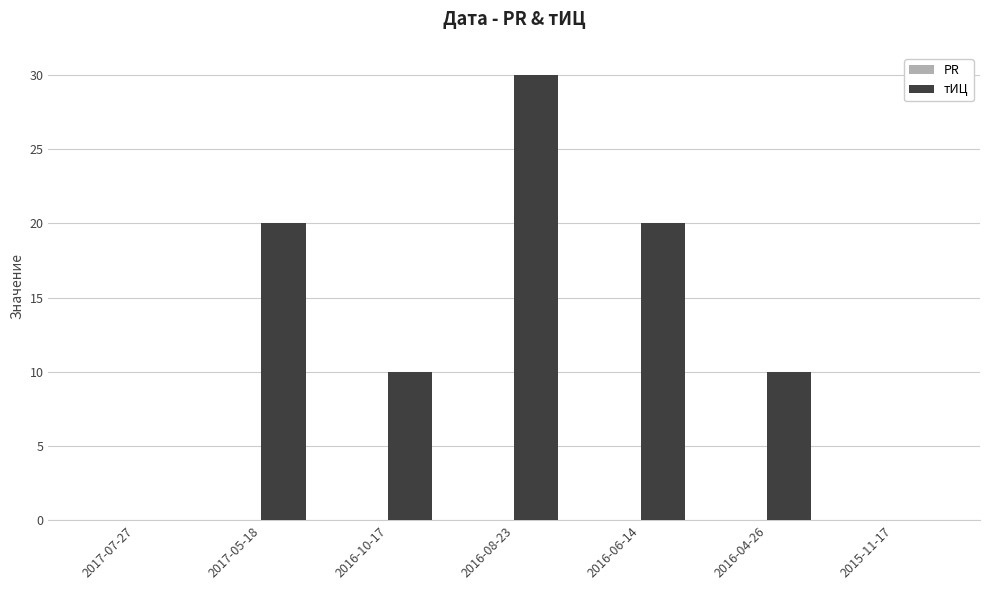

Which category has the highest value across all series?

2016-08-23